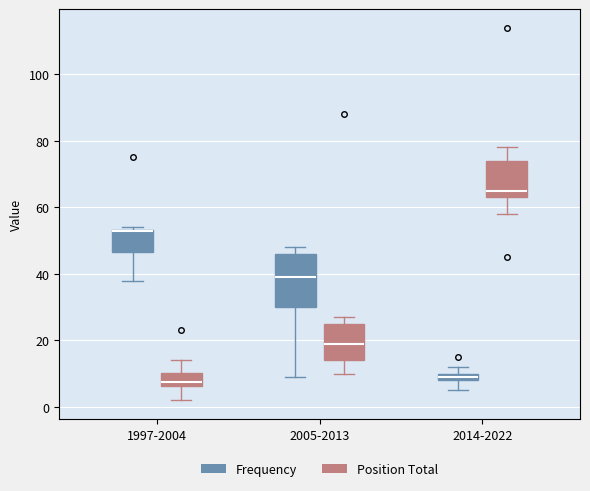

Comparing the boxes themselves (not the whiskers), which one is the tallest?

2005-2013 (Frequency)